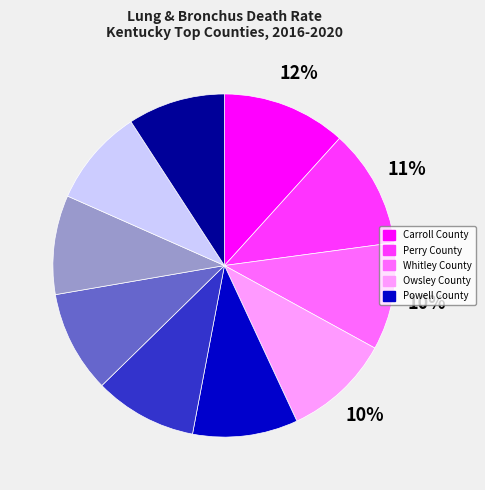

To the nearest percent, what is the average slice percentage?

10%